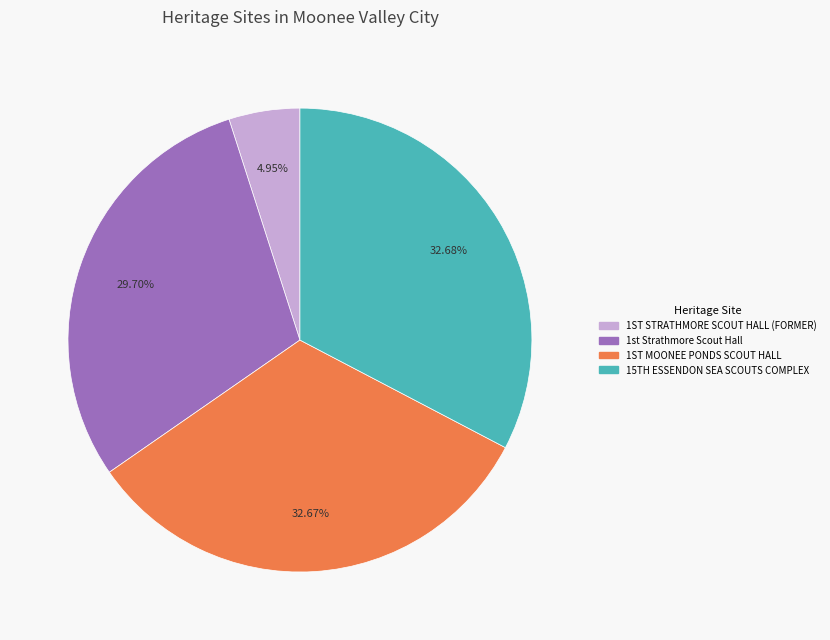

Is there a majority slice in this chart?

No